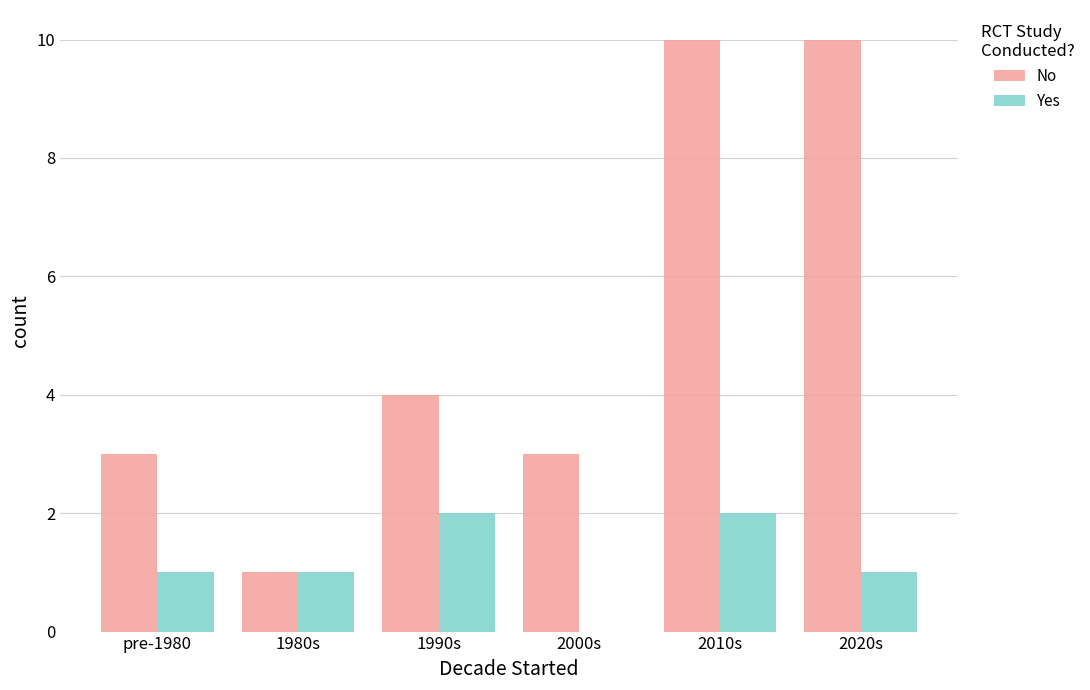

Reading right to left, what are all the values shown in this chart?

No: 10	10	3	4	1	3
Yes: 1	2	0	2	1	1